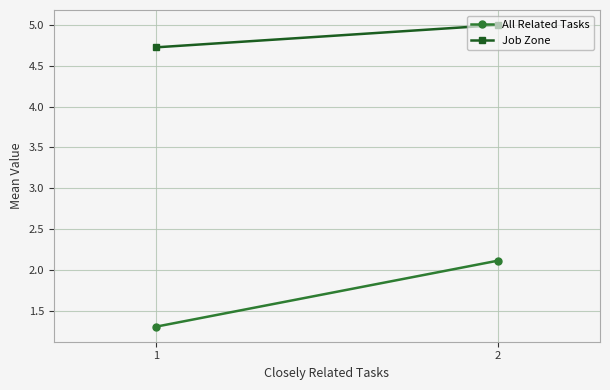

How many lines are shown in the chart?

2